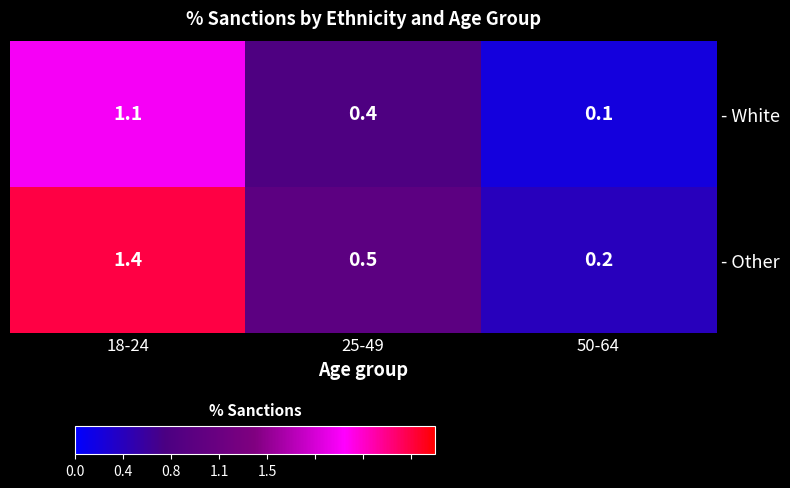

Which label corresponds to the largest value in the chart?

18-24